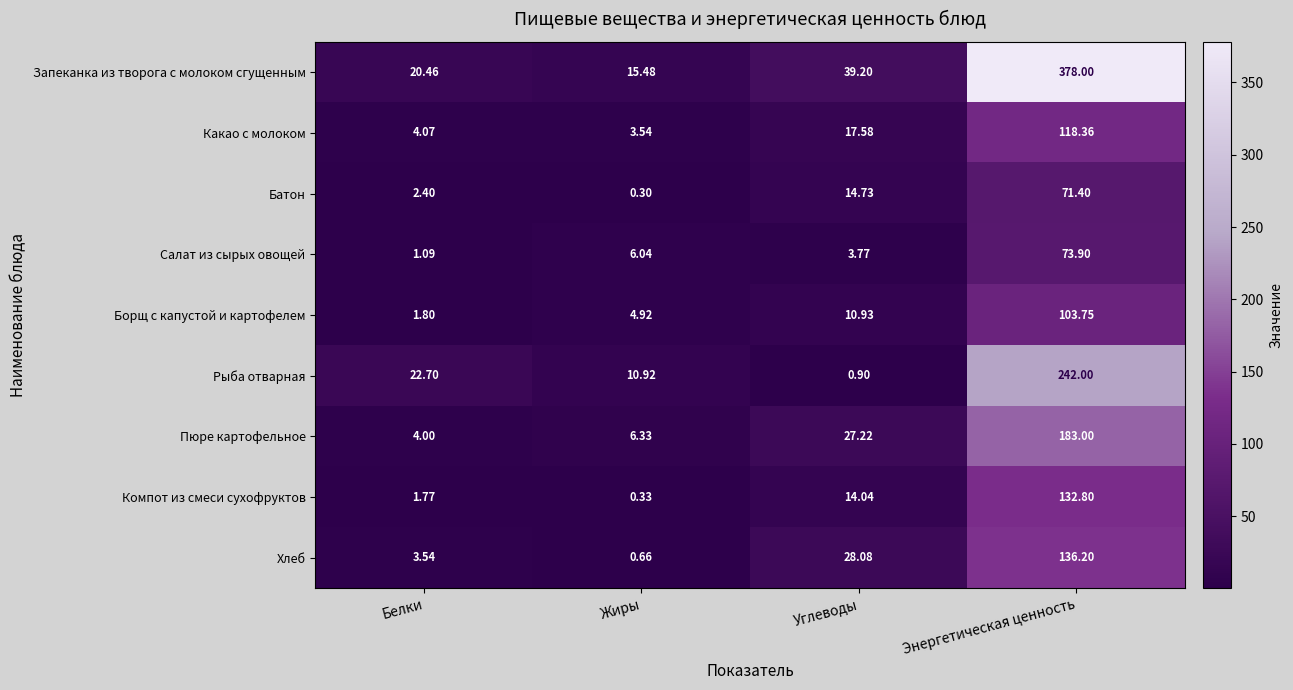

Where is Батон nearest to the value 35?

Углеводы